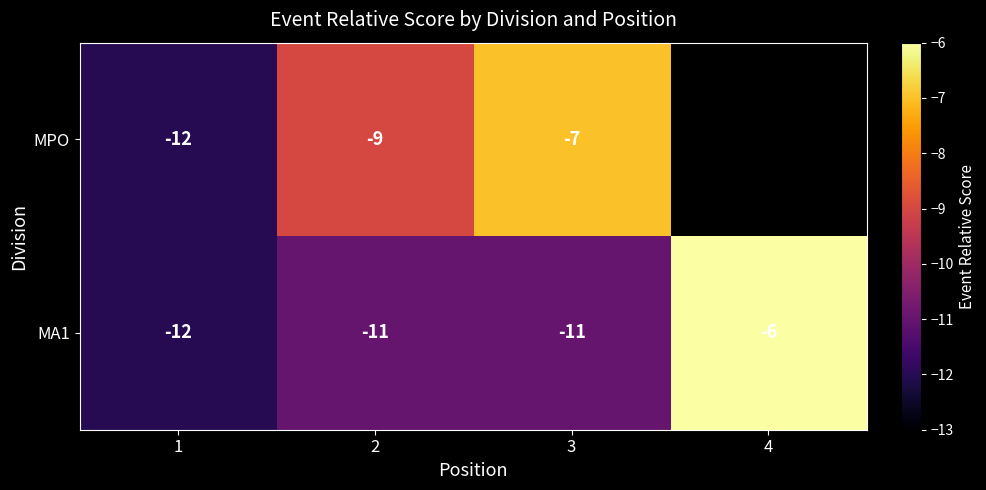

Where does the MA1 series first go above -11?

4